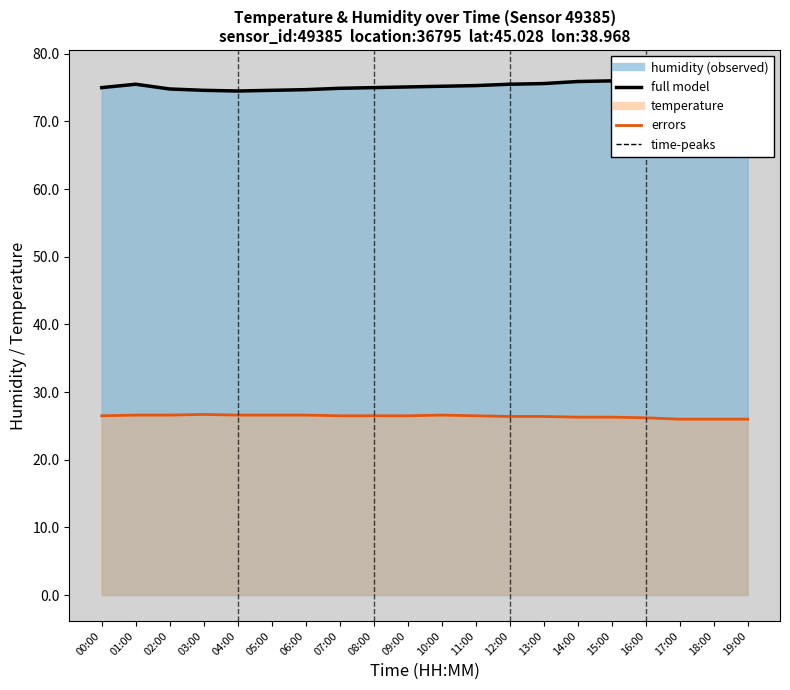

Between 03:00 and 02:00, which is larger?

02:00